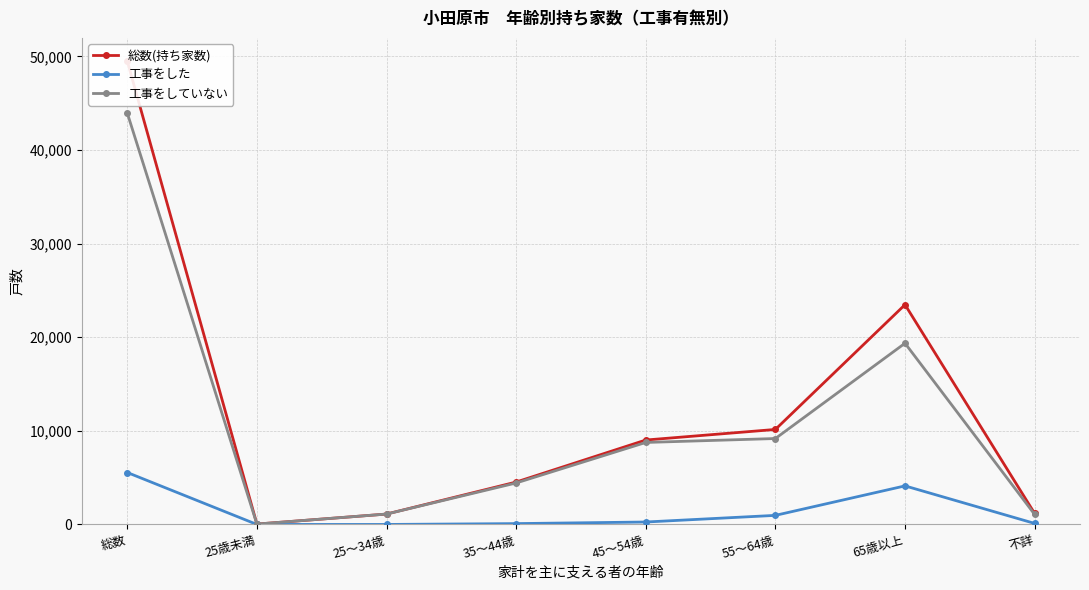

What is the maximum value for 総数(持ち家数)?

49510